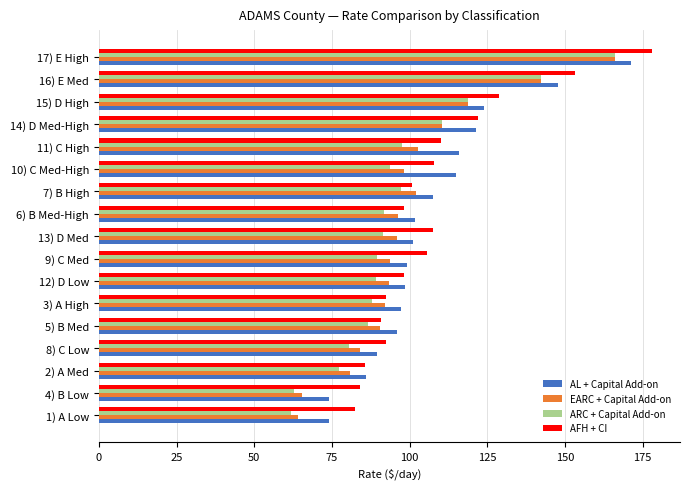

Between 13) D Med and 17) E High, which series saw the biggest shift?

ARC + Capital Add-on